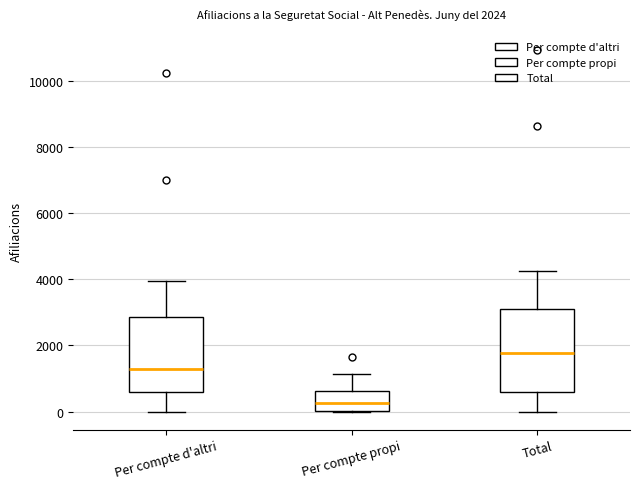

Which box is the tallest, from its lower edge to its upper edge?

Total